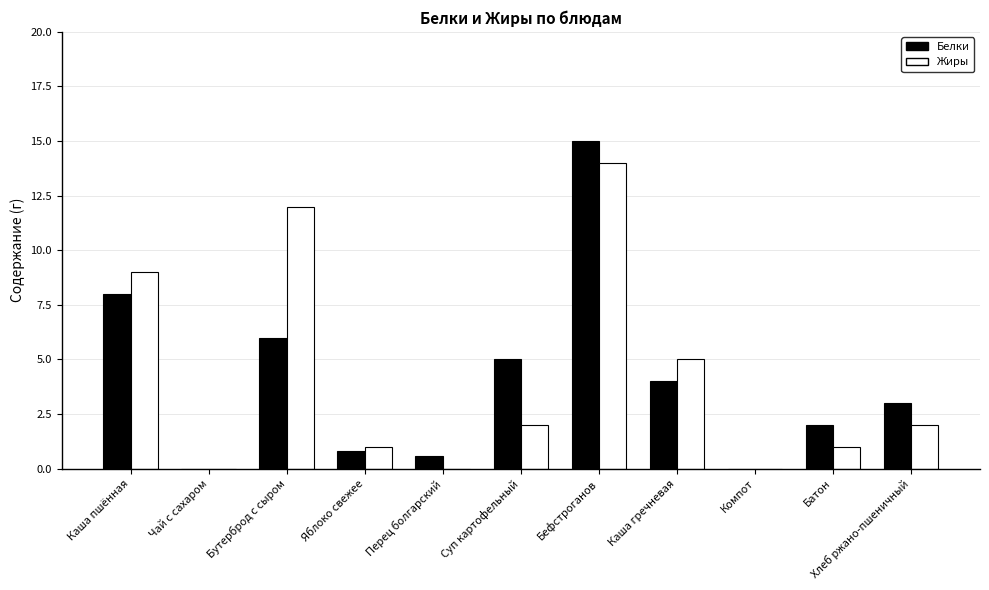

Is the value of Белки at Компот greater than the value of Жиры at Хлеб ржано-пшеничный?

No